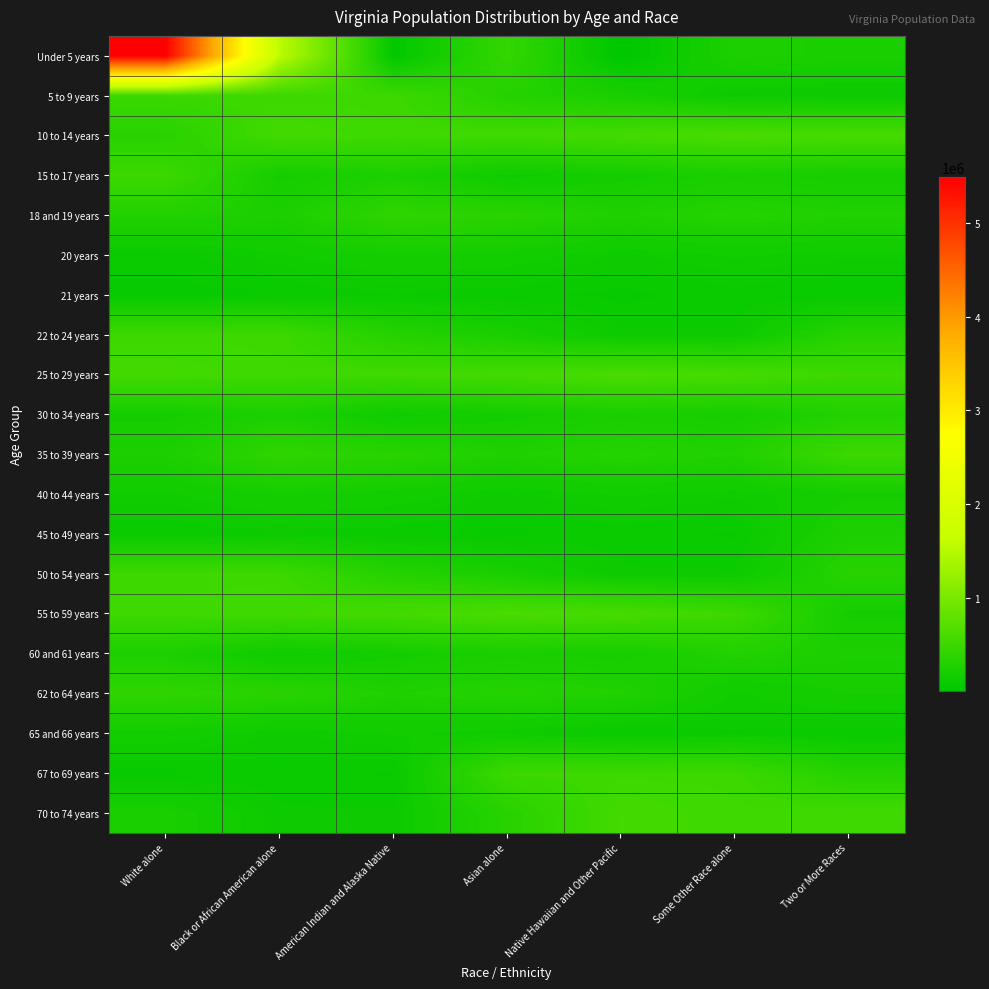

Reading left to right, list all the values displayed in this chart.

Under 5 years: White alone=5486852	Black or African American alone=1551399	American Indian and Alaska Native=29225	Asian alone=439890	Native Hawaiian and Other Pacific=5980	Some Other Race alone=254278	Two or More Races=233400
5 to 9 years: White alone=509625	Black or African American alone=511849	American Indian and Alaska Native=511246	Asian alone=320957	Native Hawaiian and Other Pacific=230008	Some Other Race alone=117445	Two or More Races=114918
10 to 14 years: White alone=339728	Black or African American alone=564342	American Indian and Alaska Native=526077	Asian alone=540063	Native Hawaiian and Other Pacific=568865	Some Other Race alone=621155	Two or More Races=592845
15 to 17 years: White alone=512595	Black or African American alone=186629	American Indian and Alaska Native=255740	Asian alone=138154	Native Hawaiian and Other Pacific=182148	Some Other Race alone=229502	Two or More Races=200000
18 and 19 years: White alone=300000	Black or African American alone=250000	American Indian and Alaska Native=400000	Asian alone=350000	Native Hawaiian and Other Pacific=280000	Some Other Race alone=320000	Two or More Races=290000
20 years: White alone=100000	Black or African American alone=150000	American Indian and Alaska Native=200000	Asian alone=180000	Native Hawaiian and Other Pacific=130000	Some Other Race alone=160000	Two or More Races=140000
21 years: White alone=80000	Black or African American alone=90000	American Indian and Alaska Native=110000	Asian alone=95000	Native Hawaiian and Other Pacific=85000	Some Other Race alone=100000	Two or More Races=88000
22 to 24 years: White alone=509625	Black or African American alone=511849	American Indian and Alaska Native=320957	Asian alone=230008	Native Hawaiian and Other Pacific=117445	Some Other Race alone=114918	Two or More Races=339728
25 to 29 years: White alone=564342	Black or African American alone=526077	American Indian and Alaska Native=540063	Asian alone=568865	Native Hawaiian and Other Pacific=621155	Some Other Race alone=592845	Two or More Races=512595
30 to 34 years: White alone=186629	Black or African American alone=255740	American Indian and Alaska Native=138154	Asian alone=182148	Native Hawaiian and Other Pacific=229502	Some Other Race alone=200000	Two or More Races=300000
35 to 39 years: White alone=250000	Black or African American alone=400000	American Indian and Alaska Native=350000	Asian alone=280000	Native Hawaiian and Other Pacific=320000	Some Other Race alone=290000	Two or More Races=512595
40 to 44 years: White alone=150000	Black or African American alone=200000	American Indian and Alaska Native=180000	Asian alone=130000	Native Hawaiian and Other Pacific=160000	Some Other Race alone=140000	Two or More Races=186629
45 to 49 years: White alone=90000	Black or African American alone=110000	American Indian and Alaska Native=95000	Asian alone=85000	Native Hawaiian and Other Pacific=100000	Some Other Race alone=88000	Two or More Races=255740
50 to 54 years: White alone=511849	Black or African American alone=511246	American Indian and Alaska Native=320957	Asian alone=230008	Native Hawaiian and Other Pacific=117445	Some Other Race alone=114918	Two or More Races=339728
55 to 59 years: White alone=526077	Black or African American alone=540063	American Indian and Alaska Native=568865	Asian alone=621155	Native Hawaiian and Other Pacific=592845	Some Other Race alone=512595	Two or More Races=186629
60 and 61 years: White alone=255740	Black or African American alone=138154	American Indian and Alaska Native=182148	Asian alone=229502	Native Hawaiian and Other Pacific=200000	Some Other Race alone=300000	Two or More Races=250000
62 to 64 years: White alone=400000	Black or African American alone=350000	American Indian and Alaska Native=280000	Asian alone=320000	Native Hawaiian and Other Pacific=290000	Some Other Race alone=150000	Two or More Races=200000
65 and 66 years: White alone=180000	Black or African American alone=130000	American Indian and Alaska Native=160000	Asian alone=140000	Native Hawaiian and Other Pacific=90000	Some Other Race alone=110000	Two or More Races=95000
67 to 69 years: White alone=85000	Black or African American alone=100000	American Indian and Alaska Native=88000	Asian alone=509625	Native Hawaiian and Other Pacific=511849	Some Other Race alone=511246	Two or More Races=320957
70 to 74 years: White alone=230008	Black or African American alone=117445	American Indian and Alaska Native=114918	Asian alone=339728	Native Hawaiian and Other Pacific=564342	Some Other Race alone=526077	Two or More Races=540063